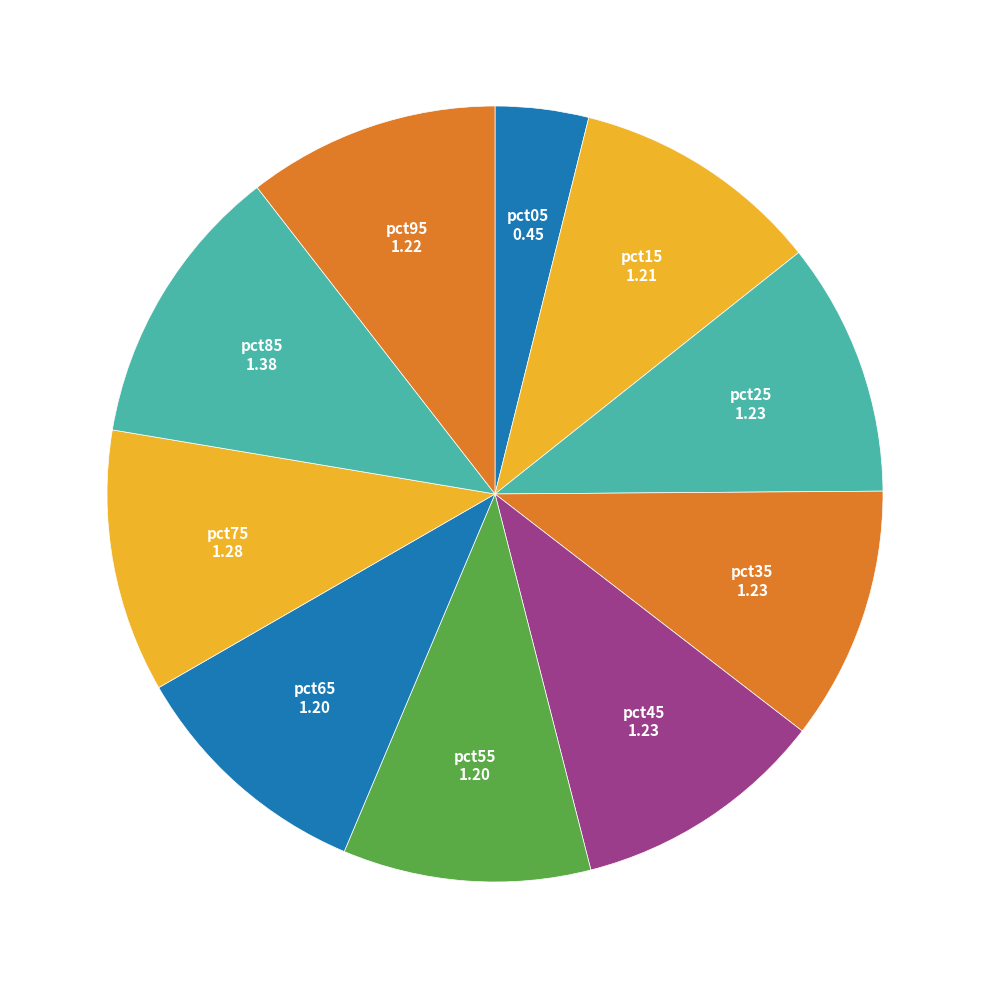

Is there any slice that represents more than half of the pie?

No